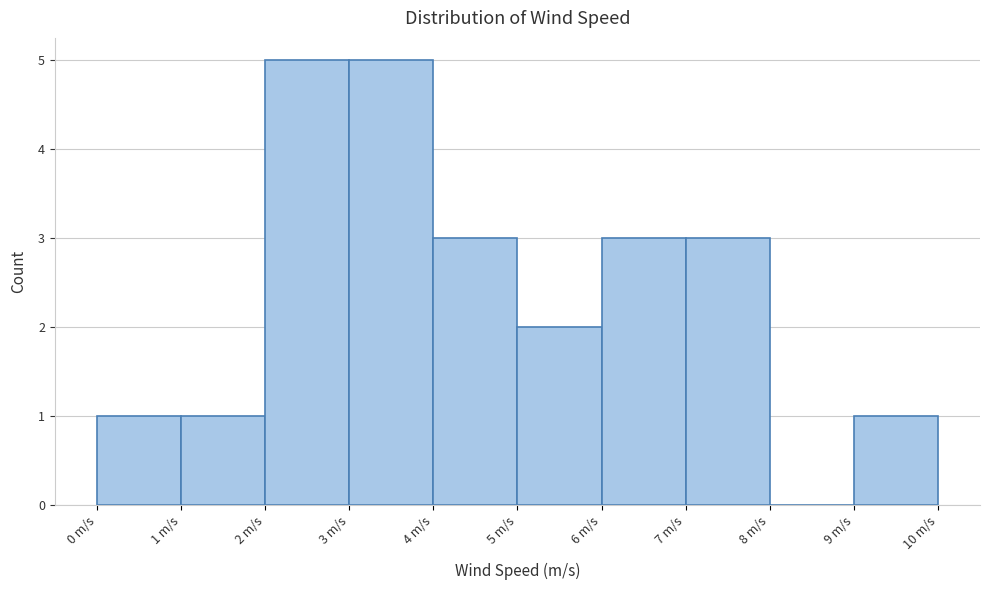

Reading left to right, transcribe this chart: for each bar, give the range it covers on the x-axis and its height. The values are not printed on the chart, so give them approximately, as read against the axis.

0 to 1: 1
1 to 2: 1
2 to 3: 5
3 to 4: 5
4 to 5: 3
5 to 6: 2
6 to 7: 3
7 to 8: 3
8 to 9: 0
9 to 10: 1